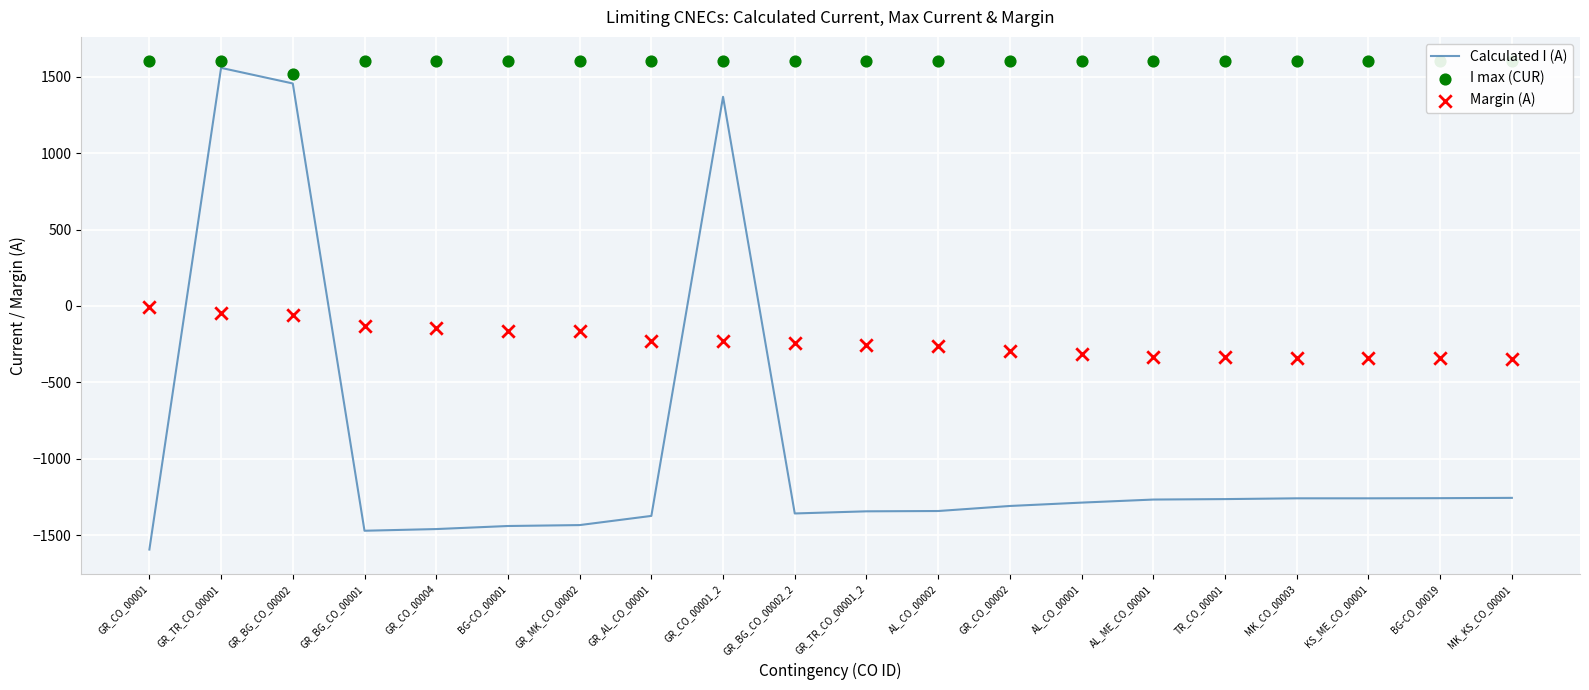

Which series has the largest Y range (max minus min)?

Calculated I (A)